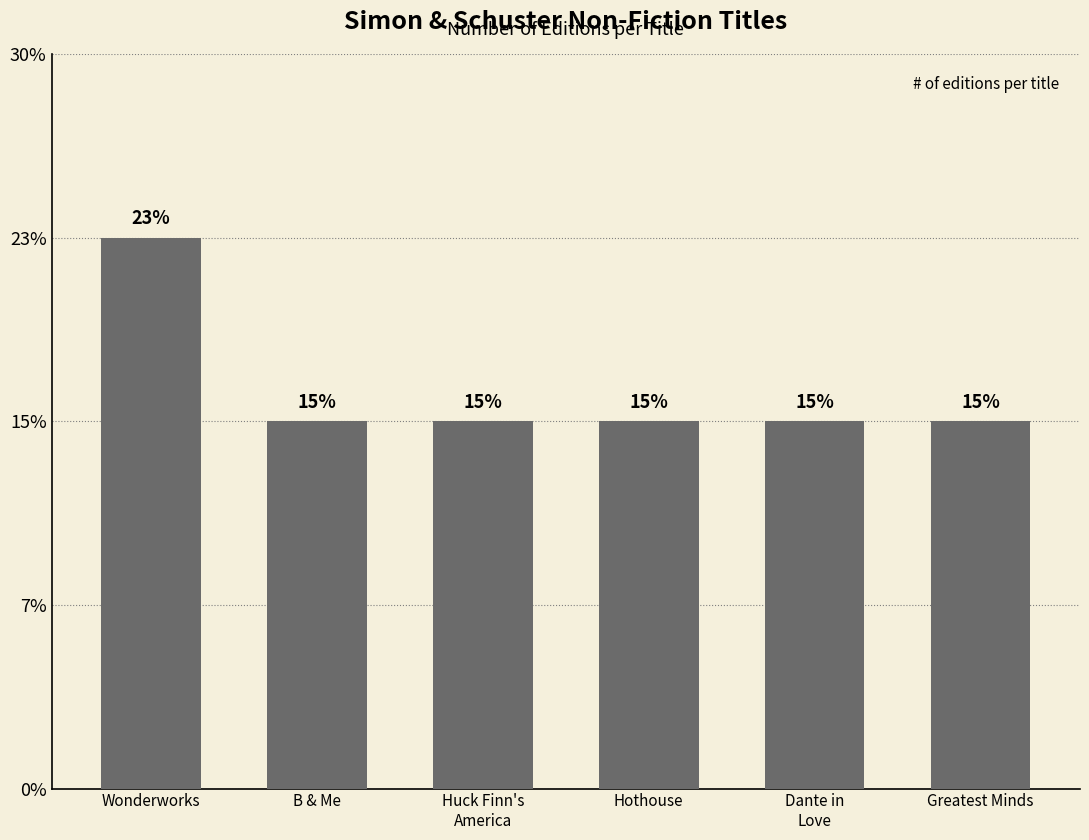

Does the chart contain any negative values?

No